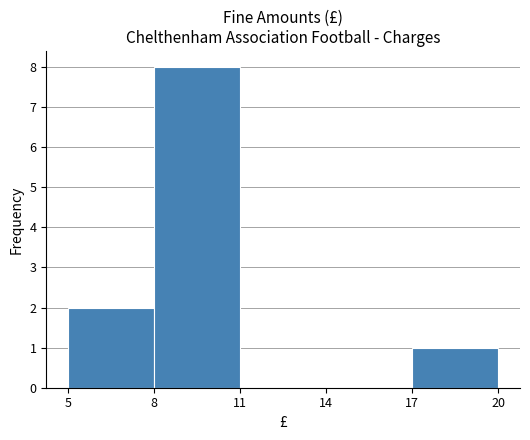

Reading left to right, transcribe this chart: for each bar, give the range it covers on the x-axis and its height. The values are not printed on the chart, so give them approximately, as read against the axis.

5 to 8: 2
8 to 11: 8
11 to 14: 0
14 to 17: 0
17 to 20: 1